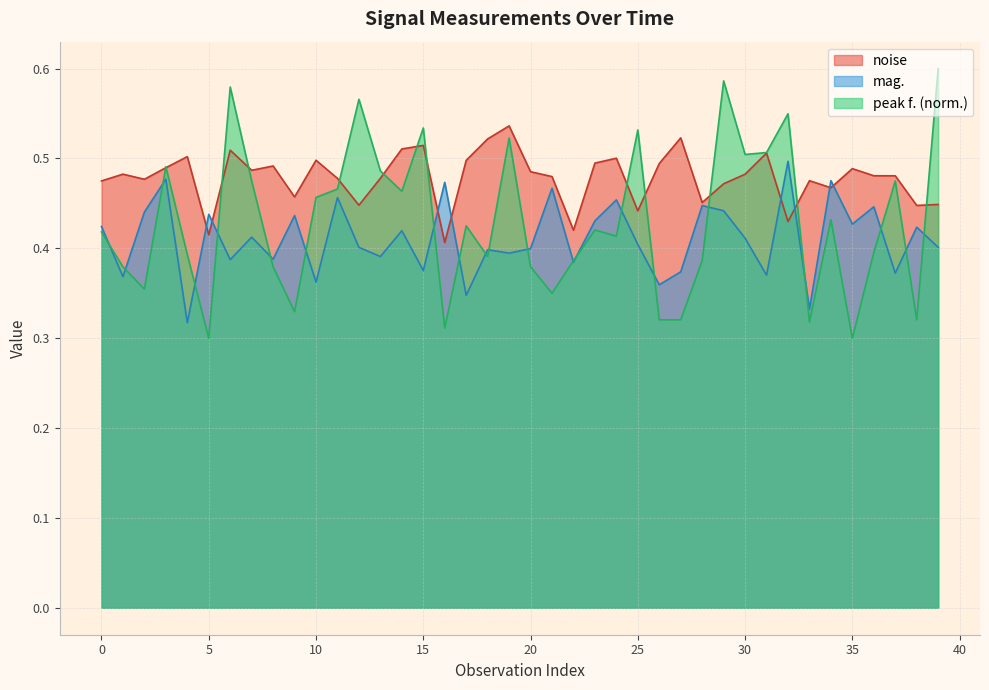

What are all the series names shown in the legend?

noise, mag., peak f. (norm.)